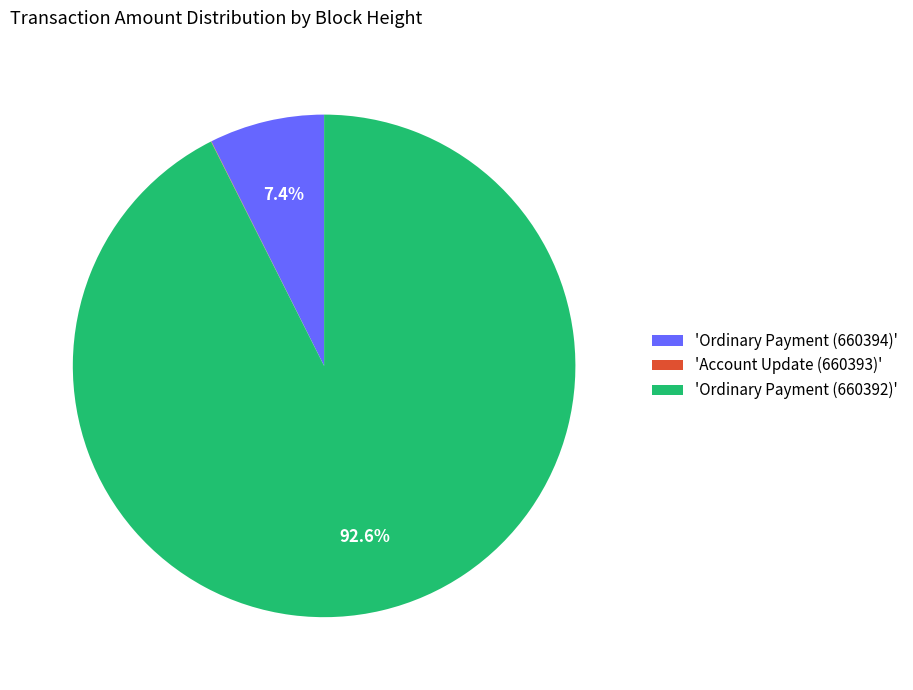

What percentage is NOT represented by 'Ordinary Payment (660394)'?

92.6%